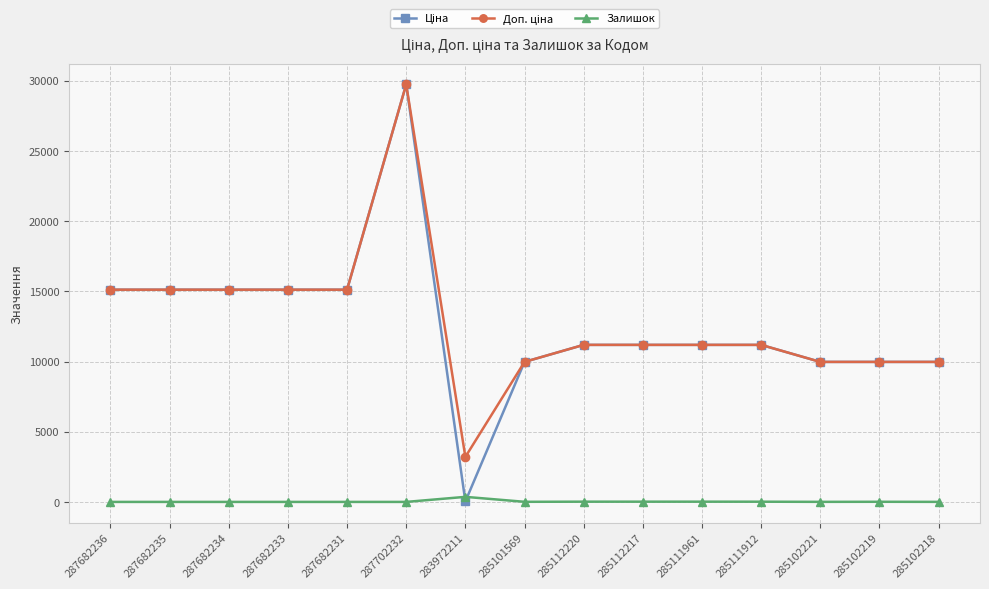

At which category is the sum across all series the highest?

287702232